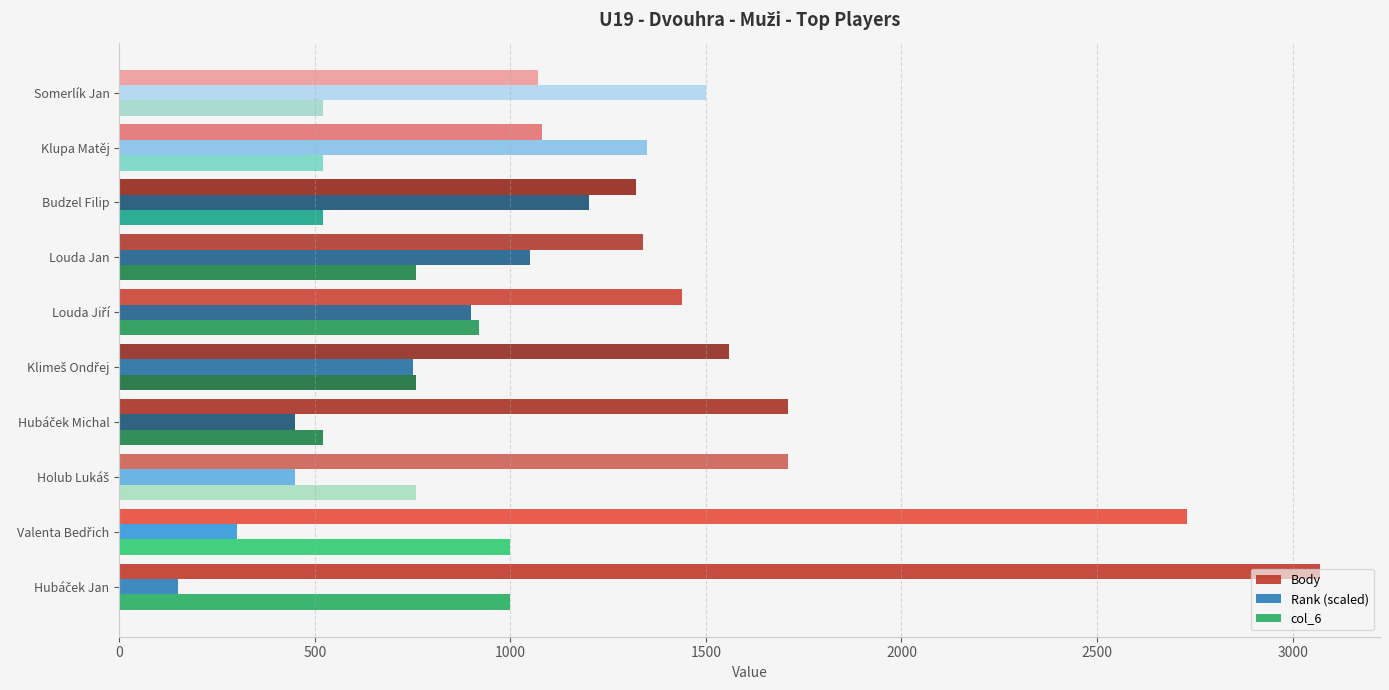

Is it true that Rank (scaled) equals 1200 at Budzel Filip?

True